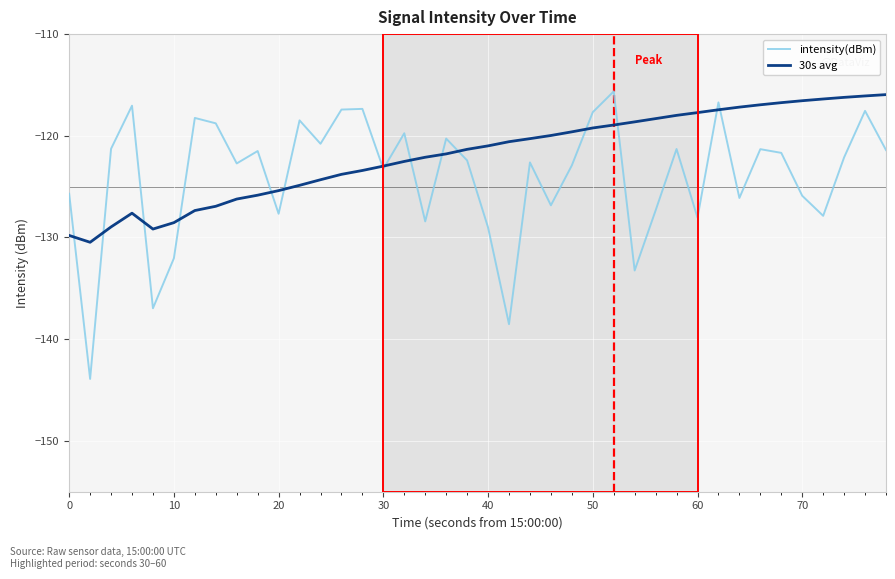

What is the smallest value displayed?

-143.9